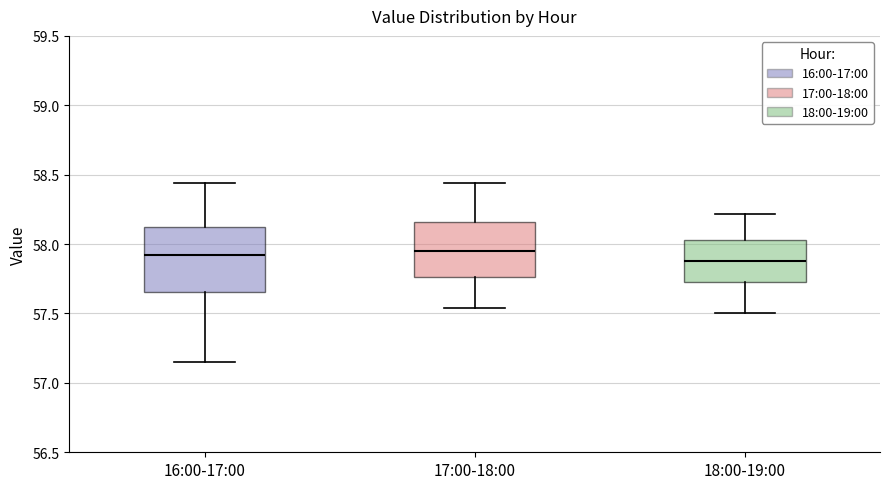

Which box is the tallest, from its lower edge to its upper edge?

16:00-17:00